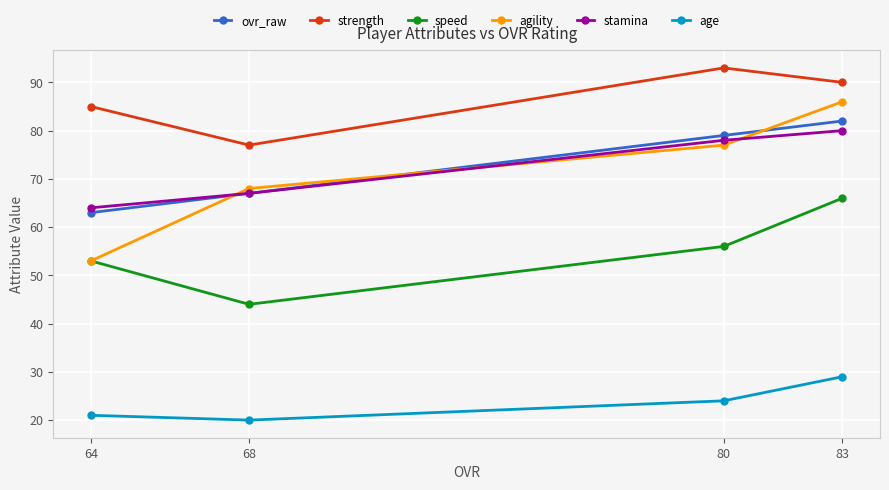

What is the minimum value shown in the chart?

20